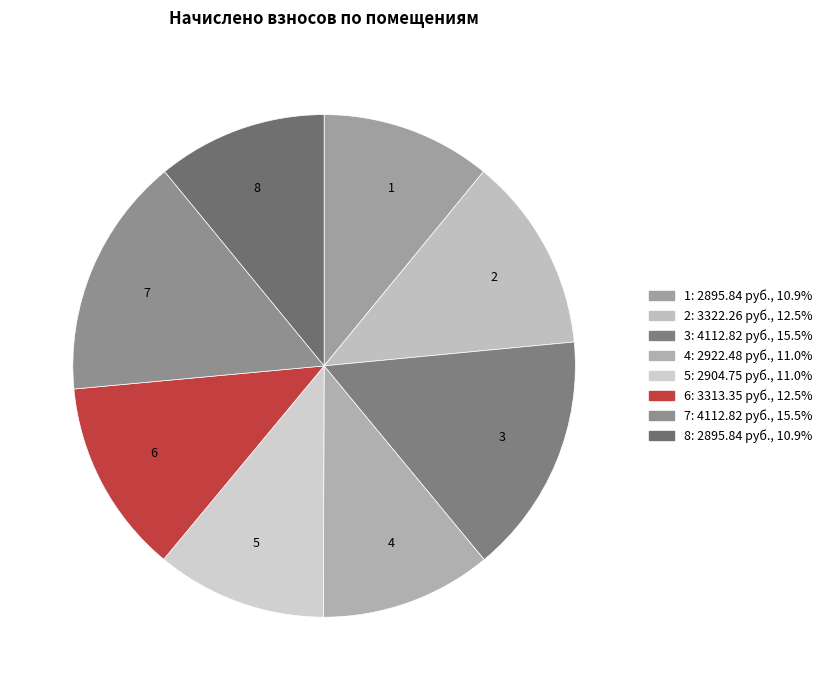

What is the ratio of the value at 6 to the value at 5?

1.1